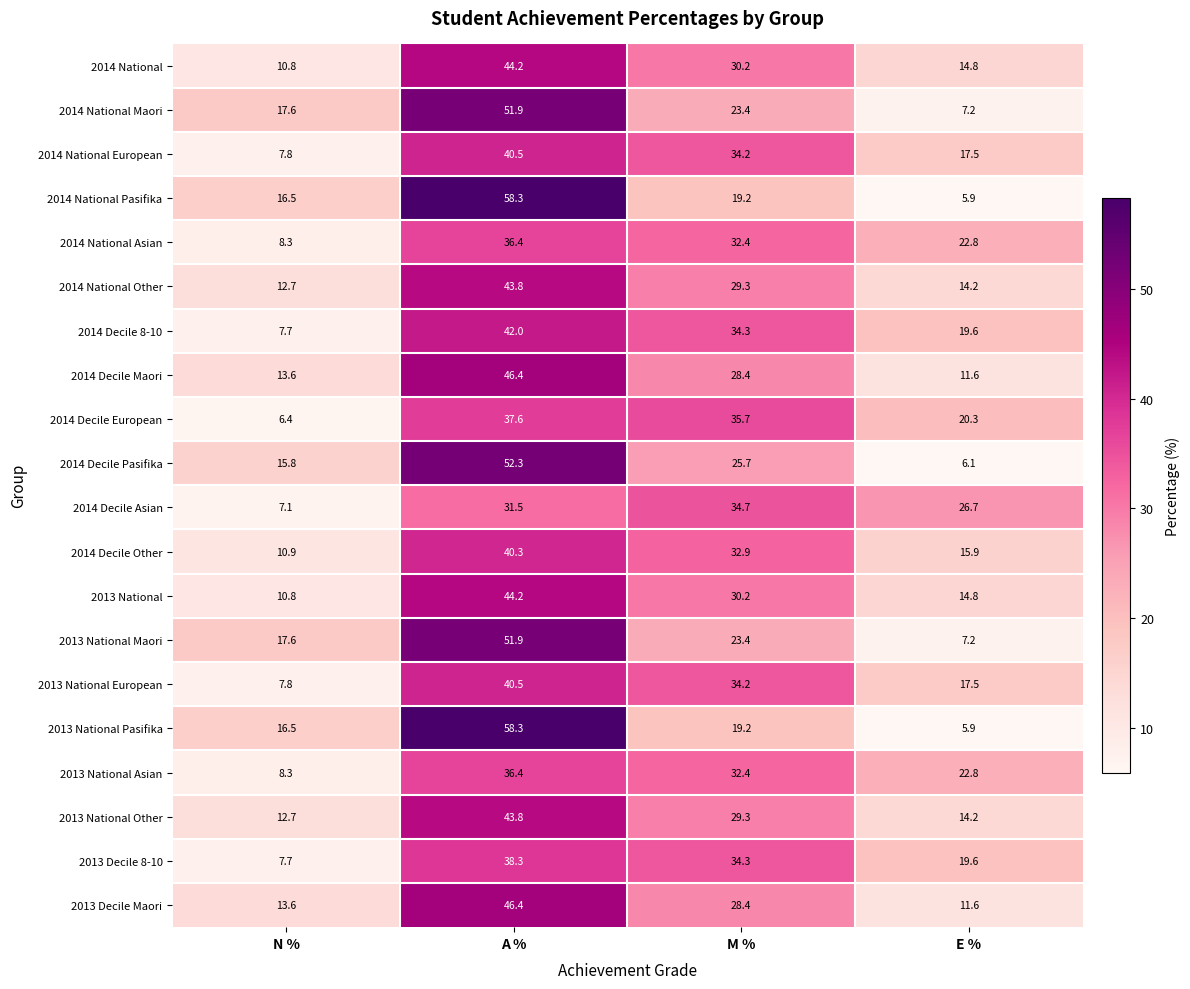

At how many categories does at least one series exceed 30?

2